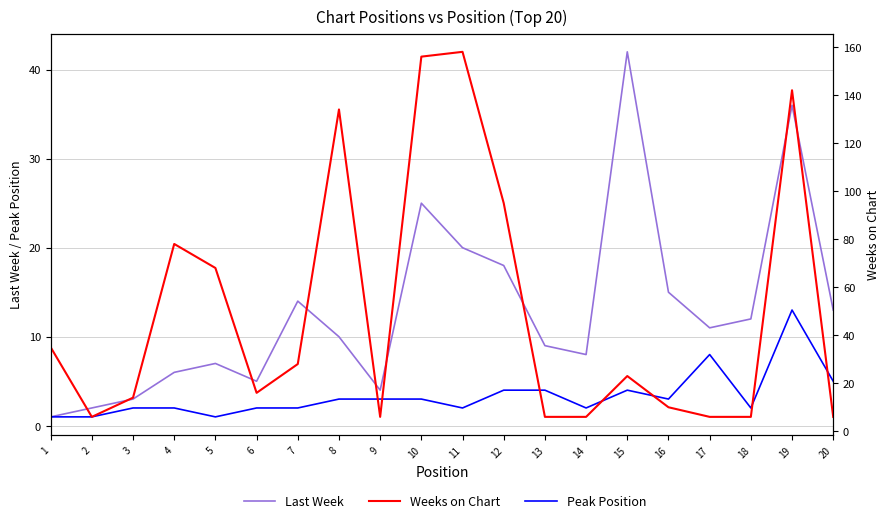

Which series has the largest range (max minus min)?

Weeks on Chart